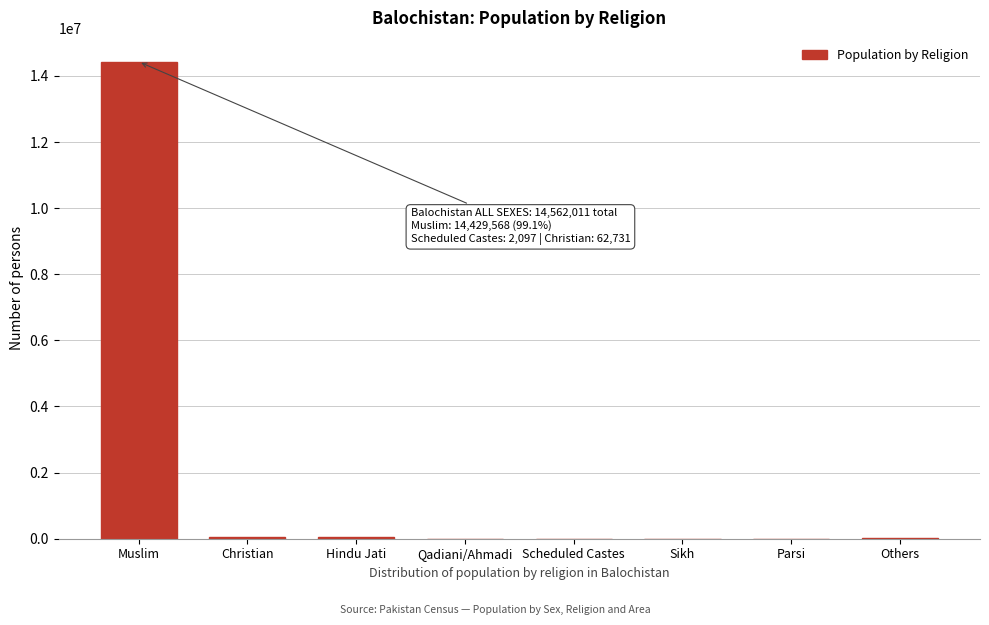

Which label corresponds to the largest value in the chart?

Muslim